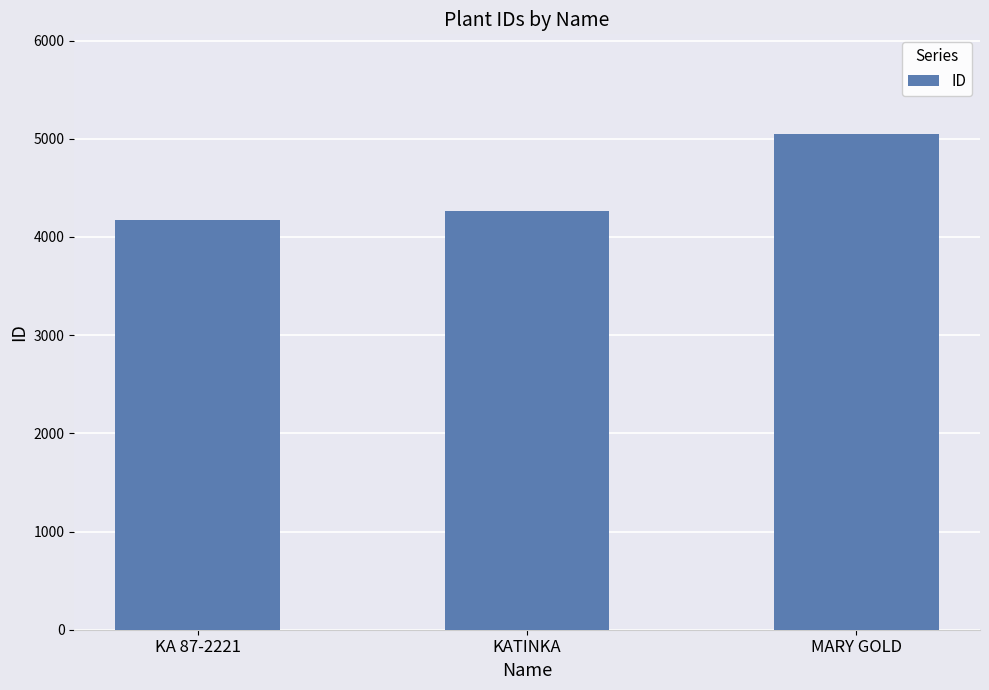

What is the ratio of the value at MARY GOLD to the value at KATINKA?

1.2